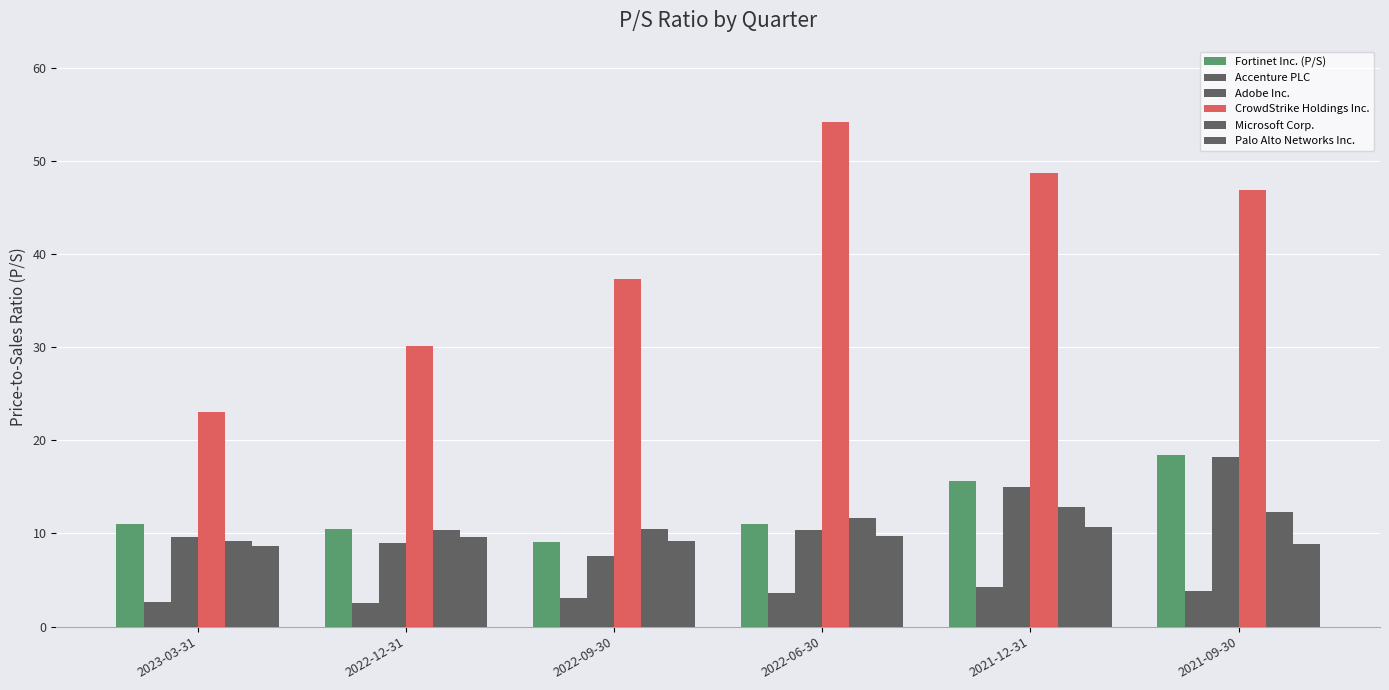

How many distinct data groups are displayed?

6